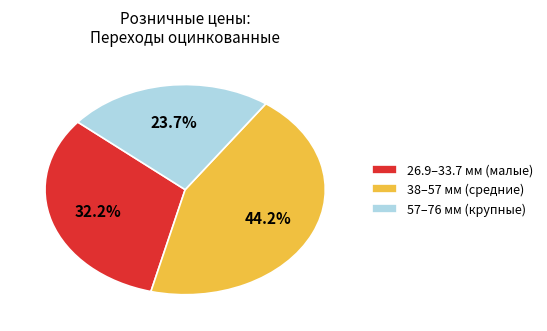

Rank the categories by value from lowest to highest.

57–76 мм (крупные), 26.9–33.7 мм (малые), 38–57 мм (средние)